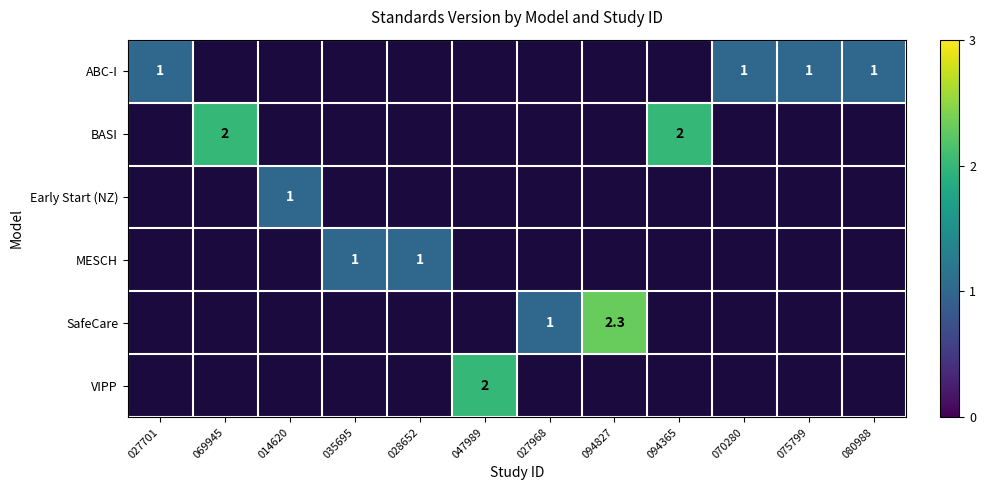

The value of ABC-I at 080988 is 0.4. True or false?

False